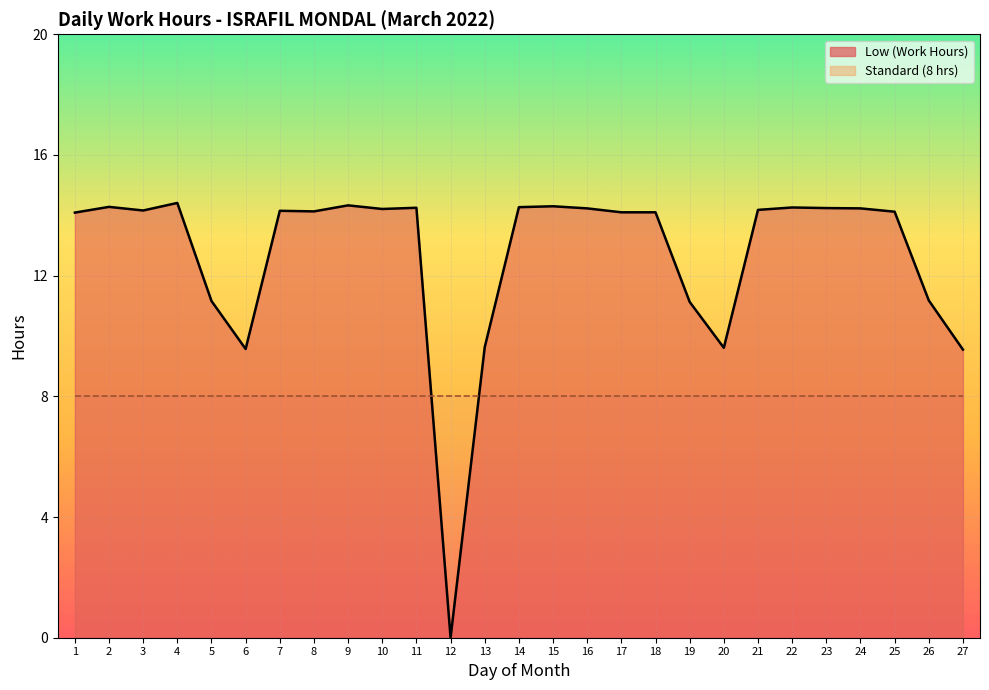

Where is Low (Work Hours) line nearest to the value 7?

27